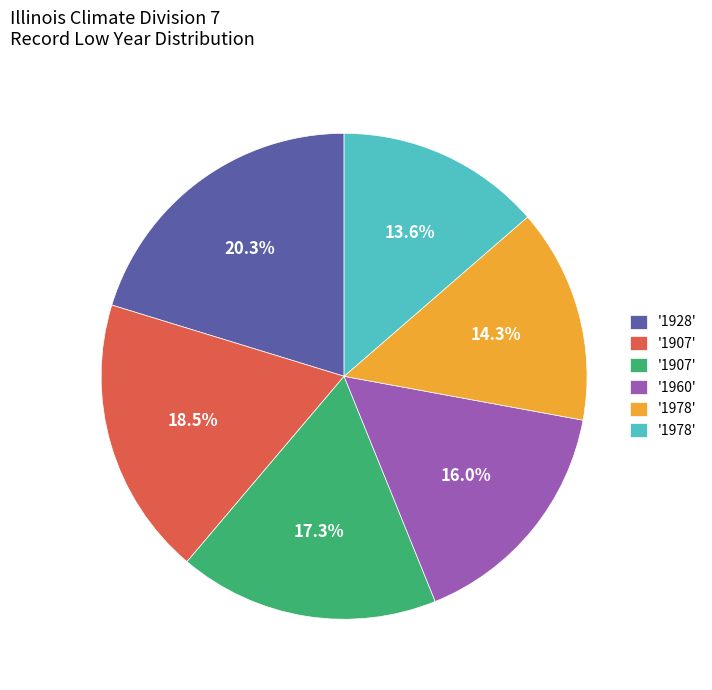

Count the number of slices in the pie.

6